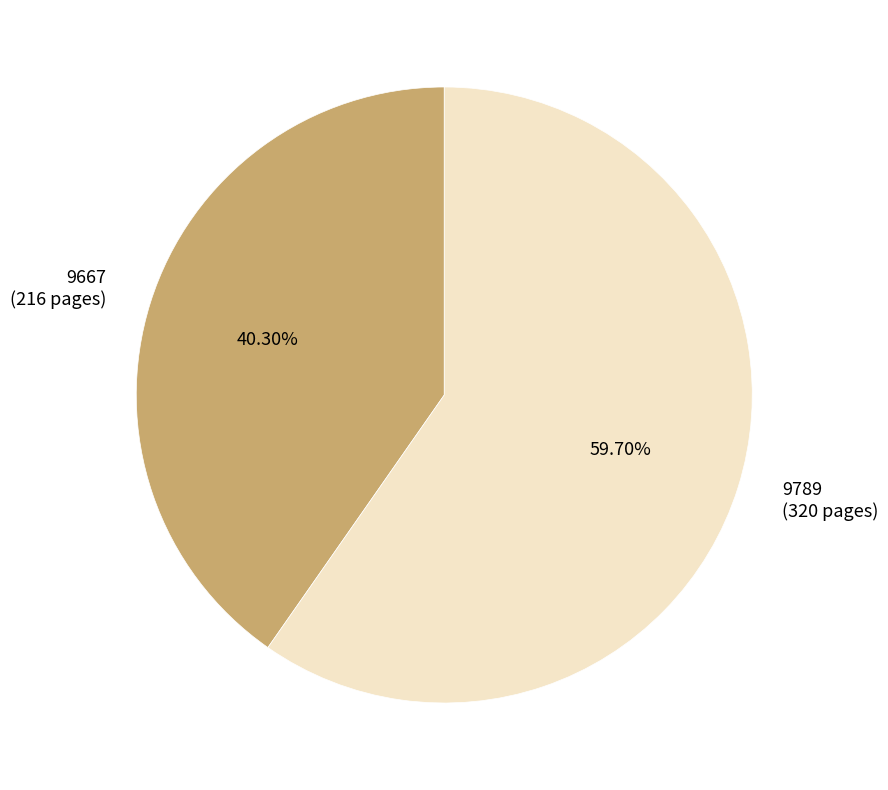

What percentage do 9667 and 9789 together represent?

100.0%